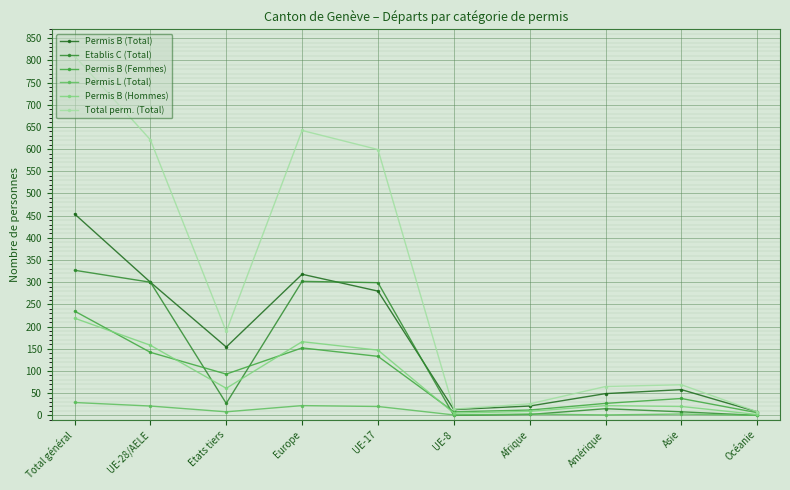

What position from the right is UE-28/AELE?

9